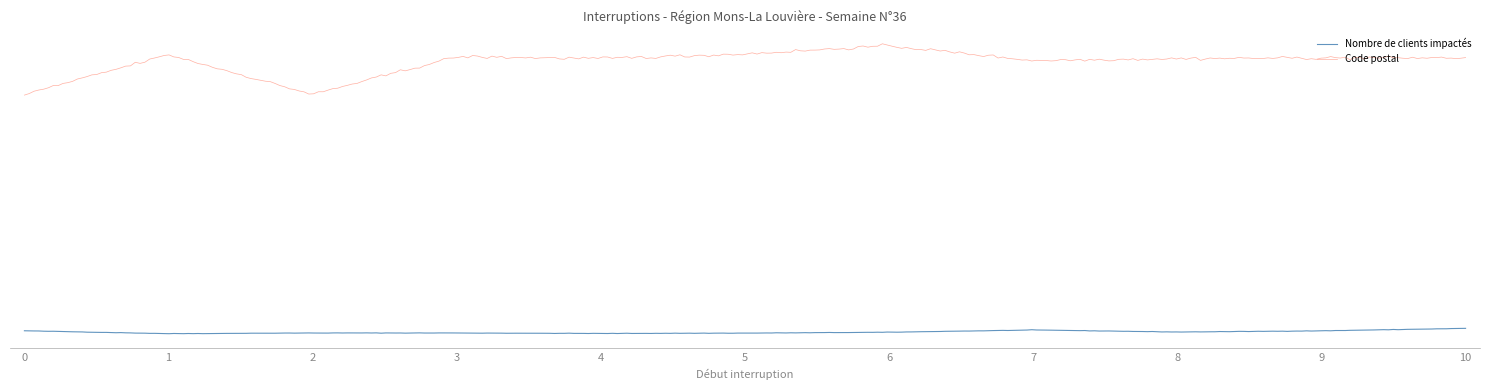

Does the chart have visible grid lines?

No